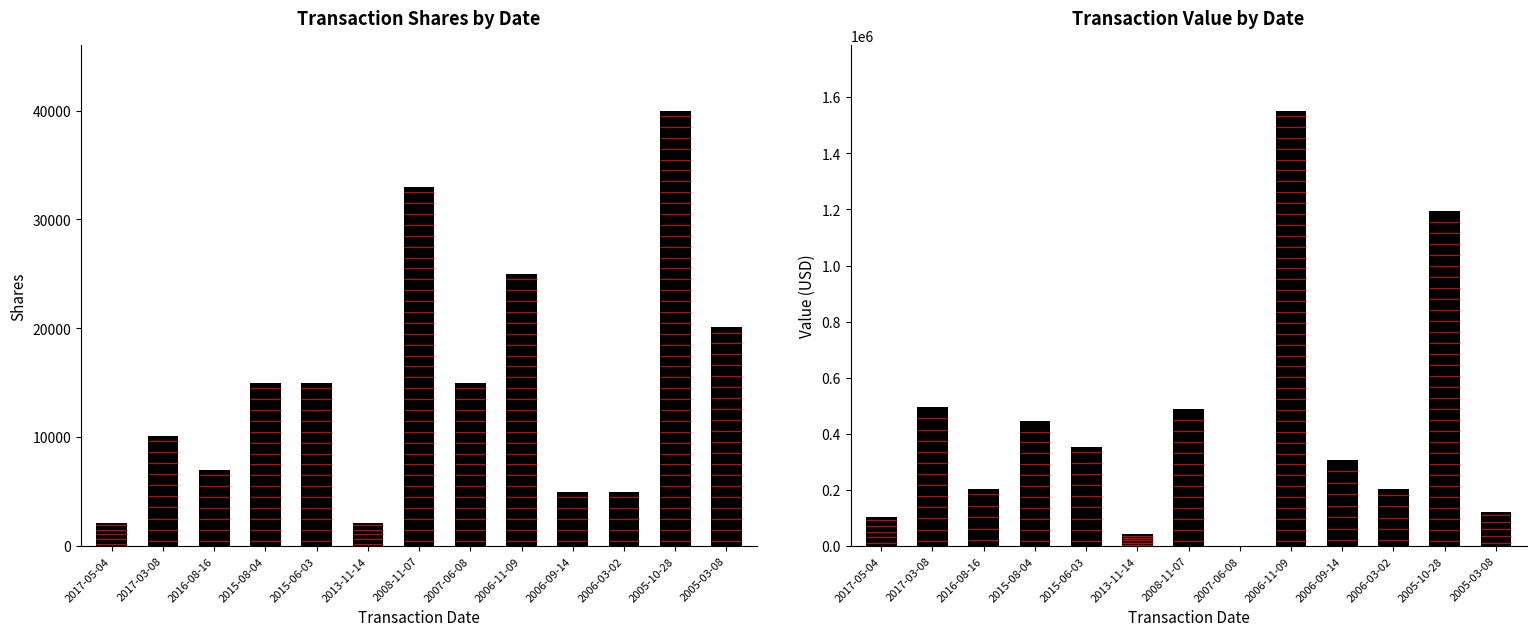

Reading right to left, list all the values displayed in this chart.

transactionShares: 20121	40000	5000	5000	25000	15000	33000	2150	15000	15000	7000	10155	2147
transactionValue: 123396	1193200	202450	308500	1552800	0	488116	41904	354750	447417	204778	494768	104364